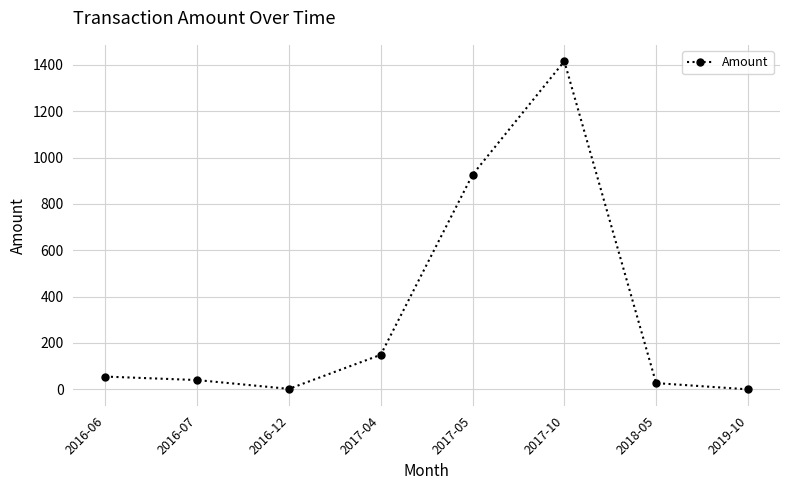

What is the maximum value shown in the chart?

1415.6